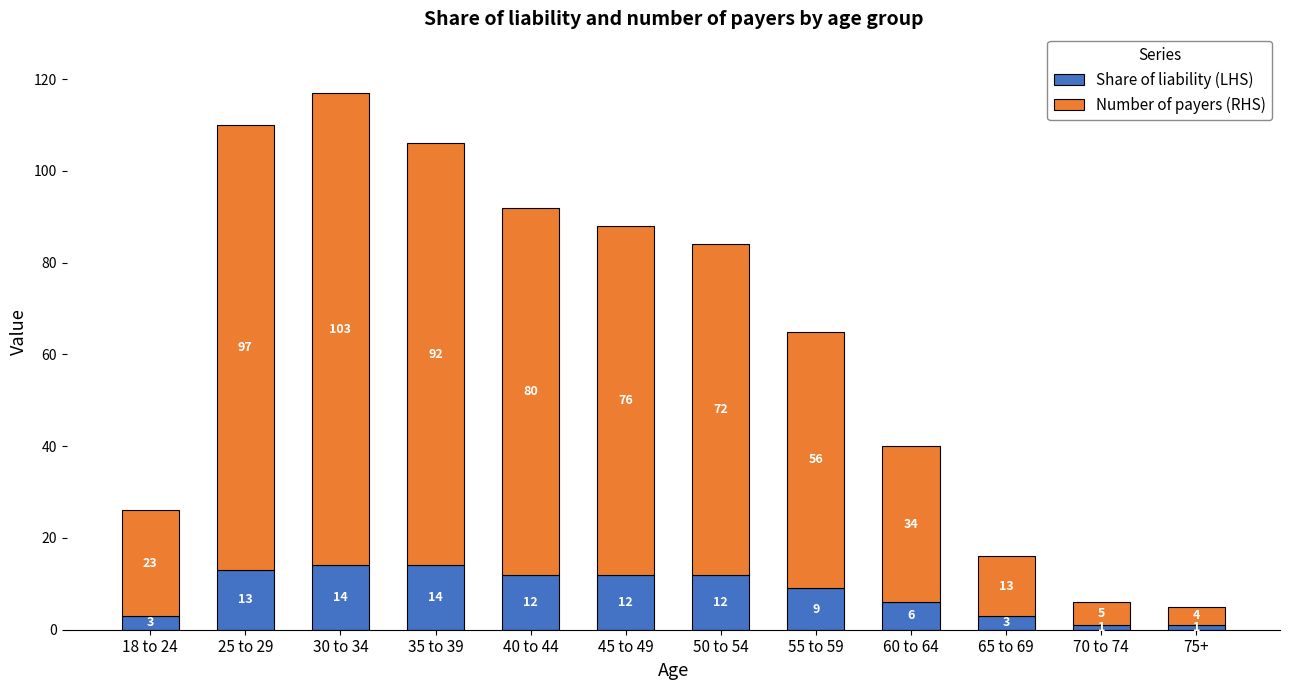

The Share of liability (LHS) series shows 14 at 30 to 34. True or false?

True